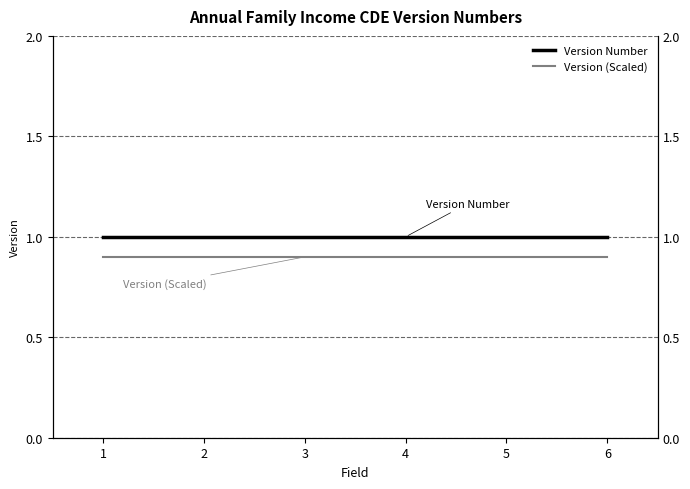

Which series has the widest spread of values?

Version Number